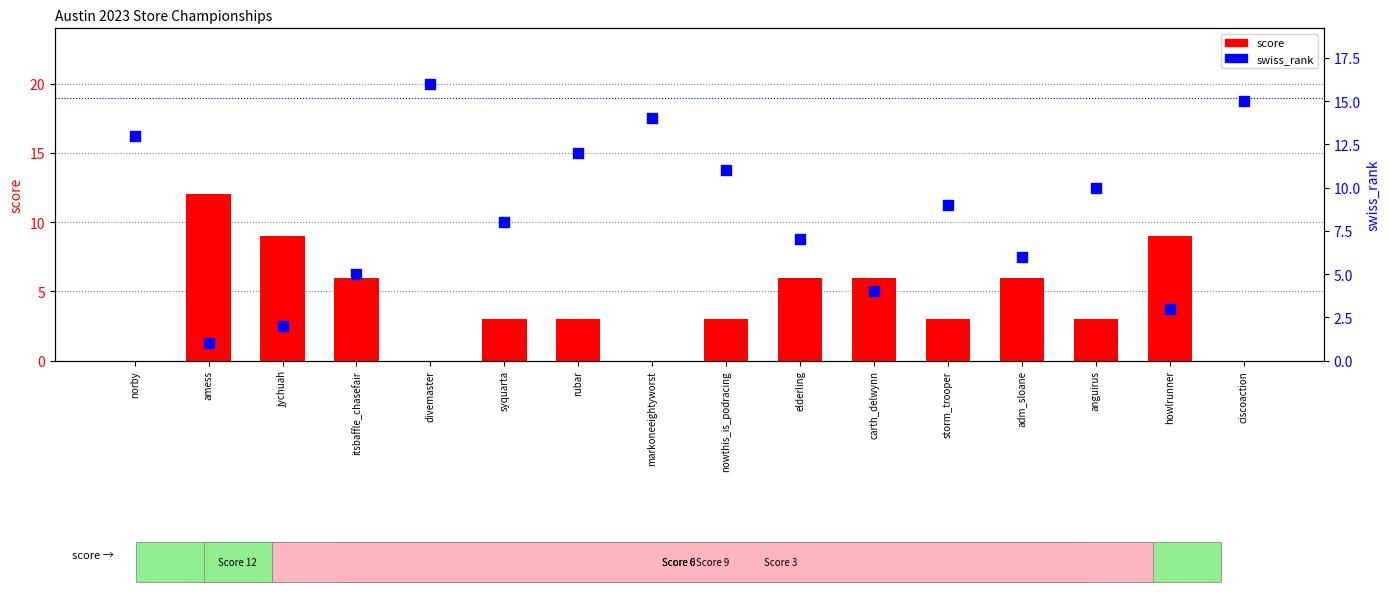

Which series has the widest spread of Y values?

swiss_rank